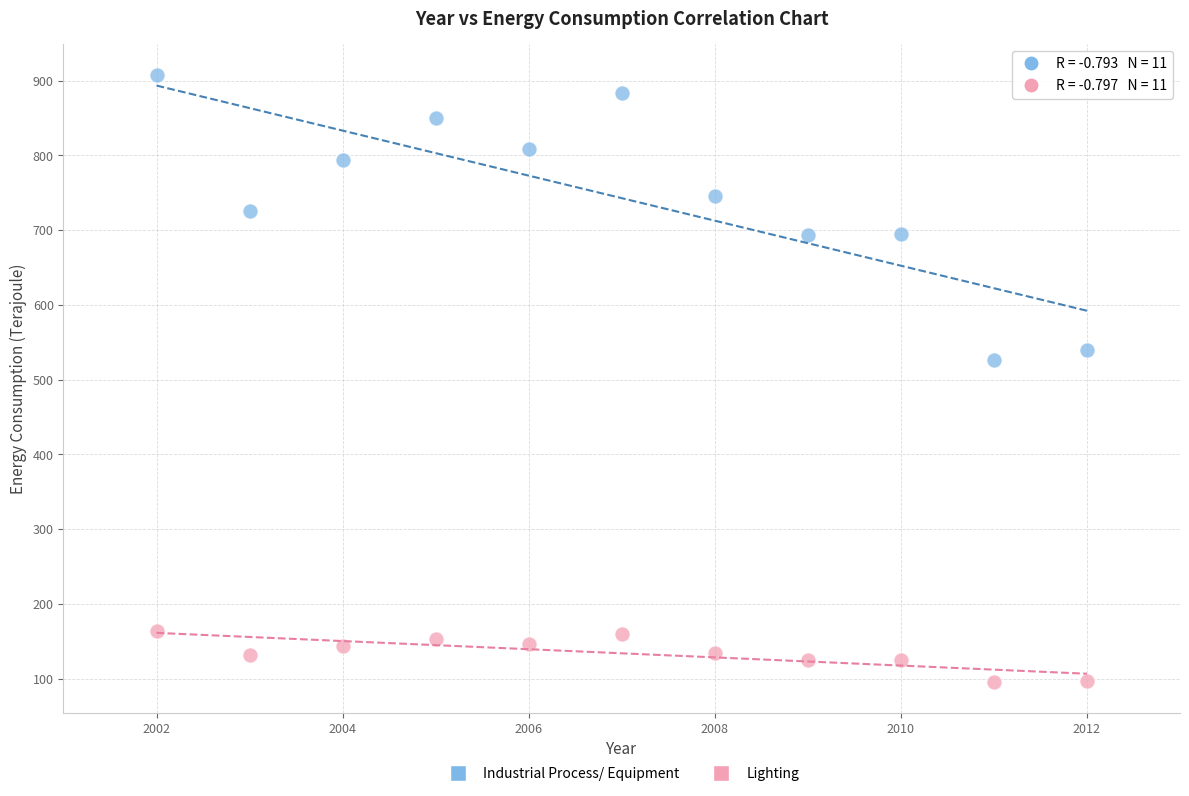

In the Industrial Process/ Equipment series, what Y value is closest to 717?

726